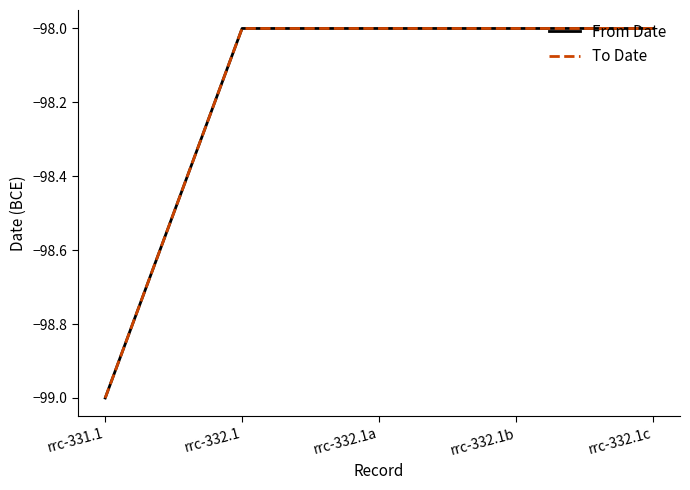

What is the smallest value displayed?

-99